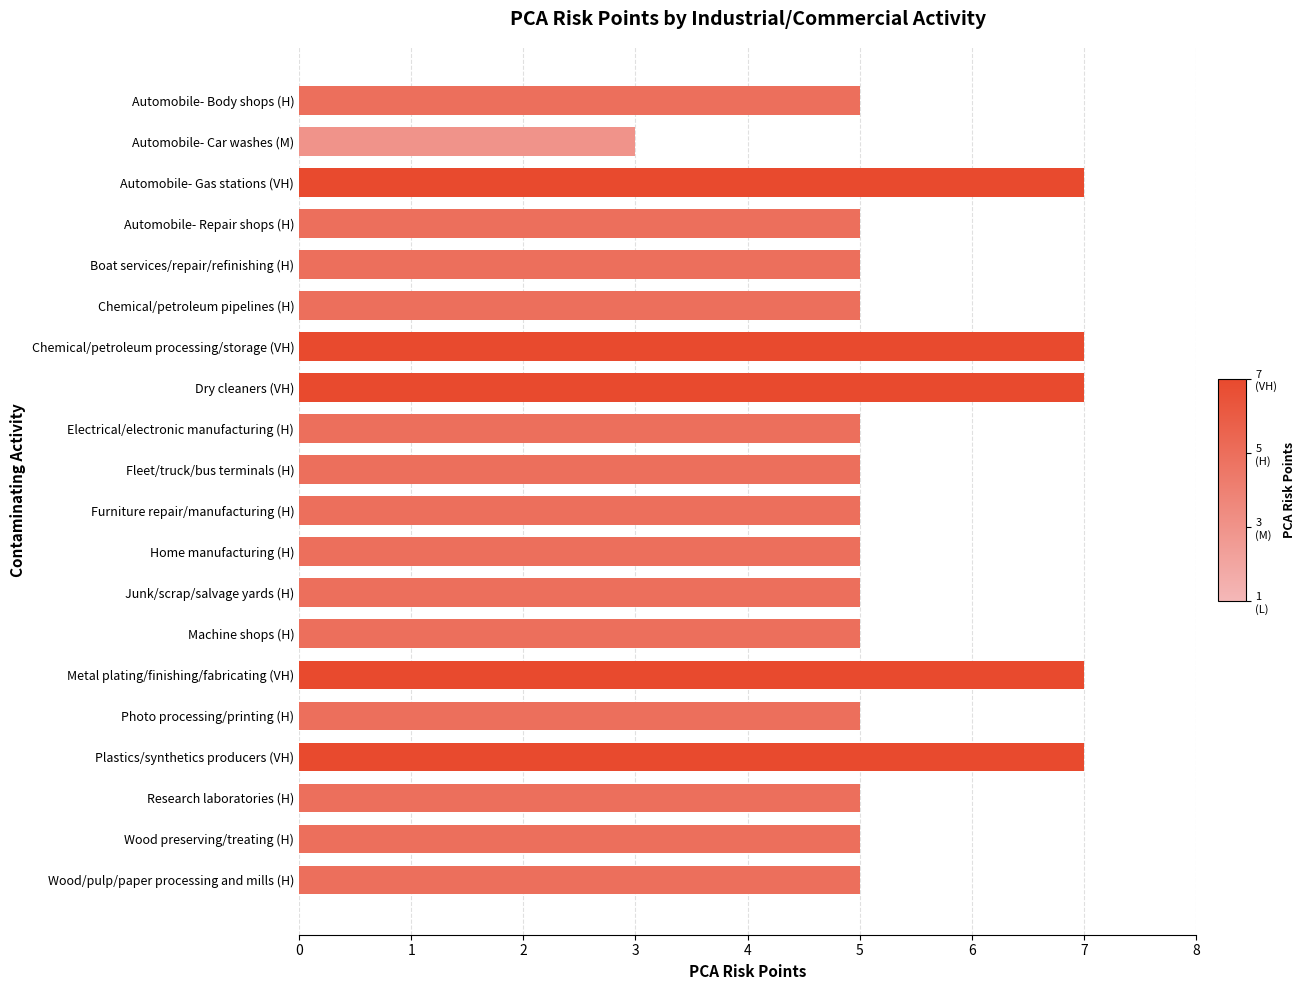

Reading top to bottom, what are all the values shown in this chart?

5	3	7	5	5	5	7	7	5	5	5	5	5	5	7	5	7	5	5	5